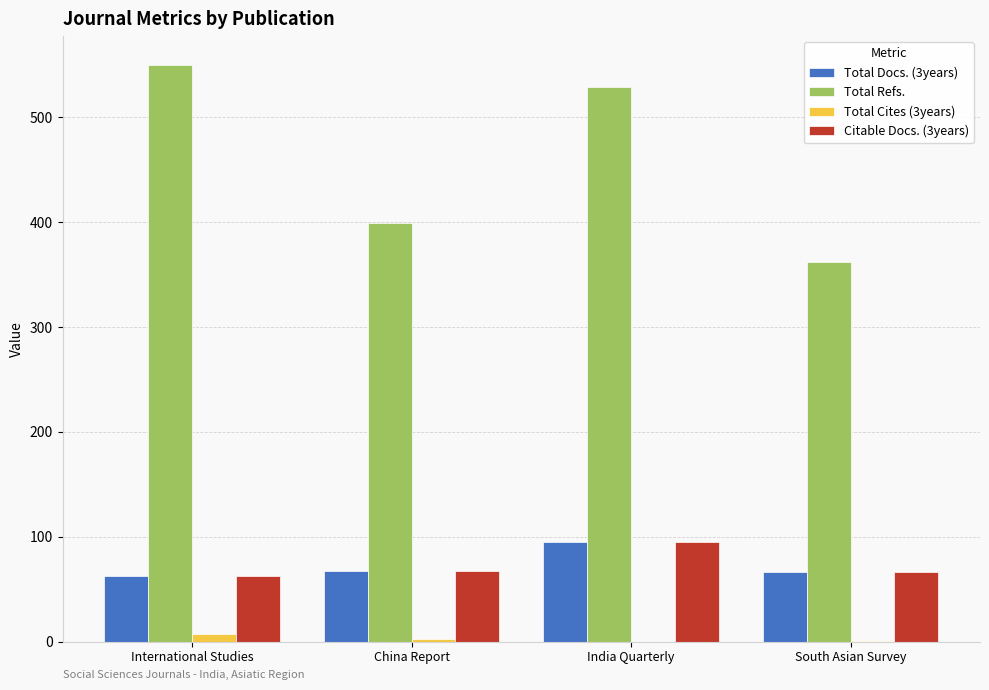

At which label does Citable Docs. (3years) reach its peak?

India Quarterly